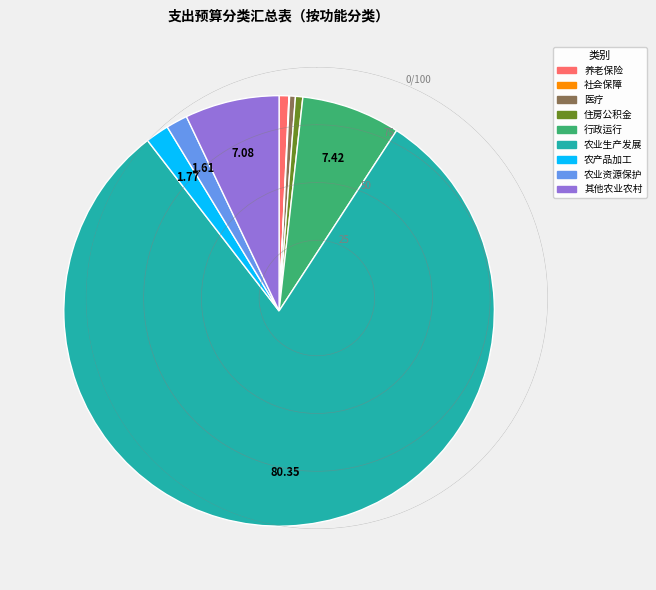

Does any single category account for the majority?

Yes